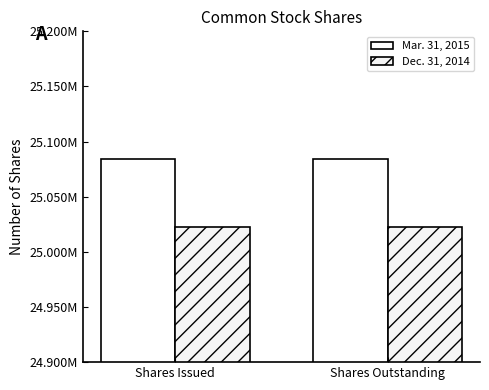

Are the bars grouped side by side (vs. stacked)?

Yes